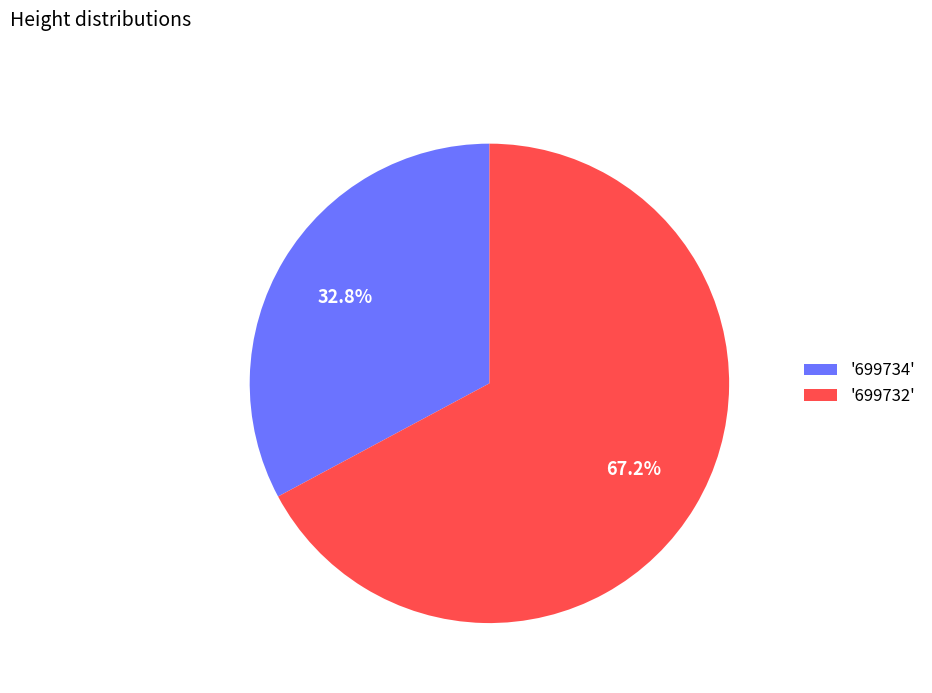

To the nearest percent, what is the average slice percentage?

50%